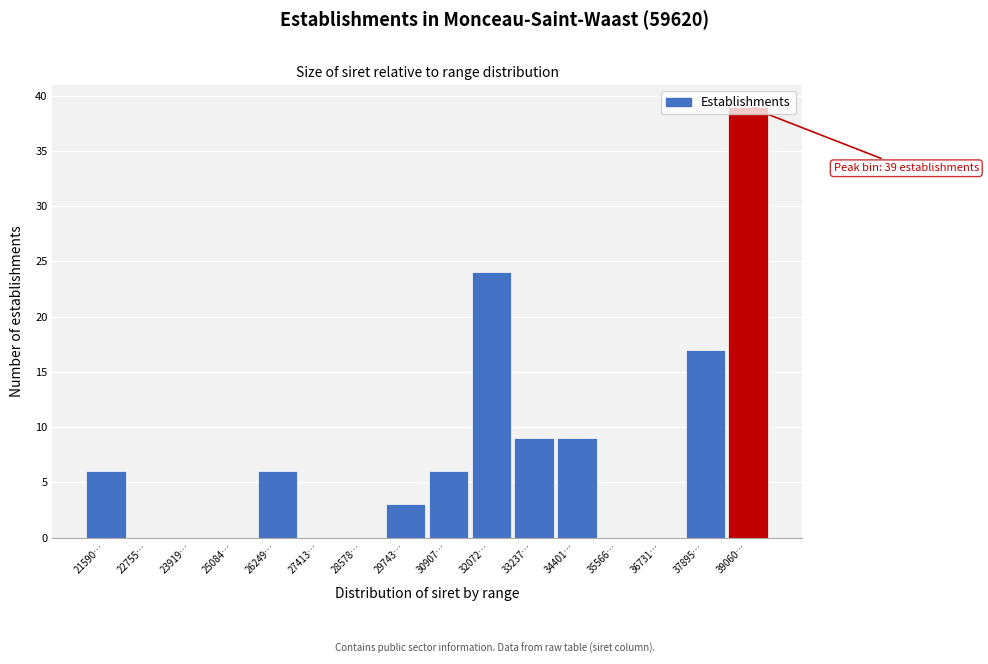

Which category has the highest value across all series?

39060…